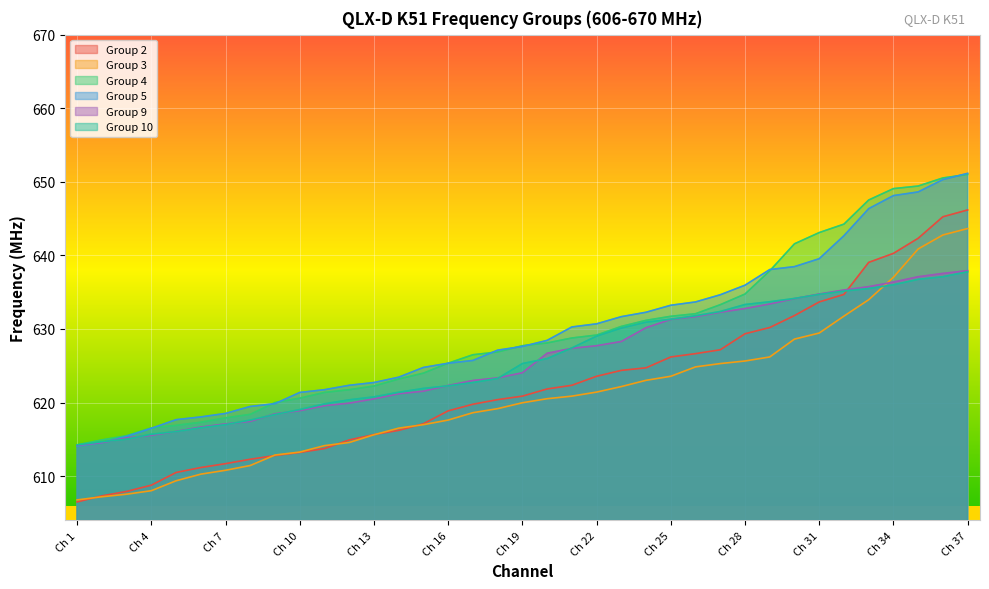

At Ch 9, list the series in order from largest to smallest.

Group 4, Group 5, Group 9, Group 10, Group 3, Group 2